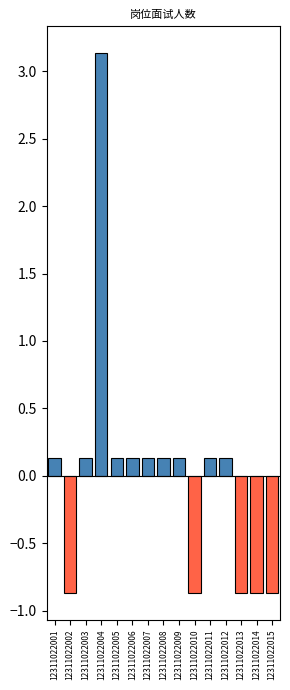

Reading left to right, list all the values displayed in this chart.

0.1	-0.9	0.1	3.1	0.1	0.1	0.1	0.1	0.1	-0.9	0.1	0.1	-0.9	-0.9	-0.9